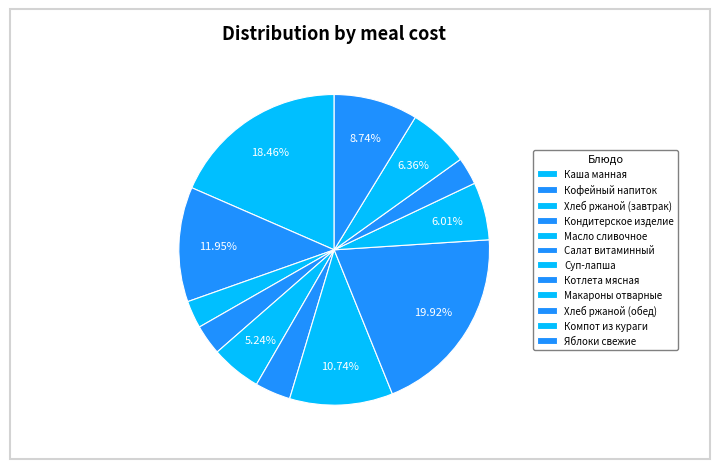

Which has a higher value, Кондитерское изделие or Котлета мясная?

Котлета мясная